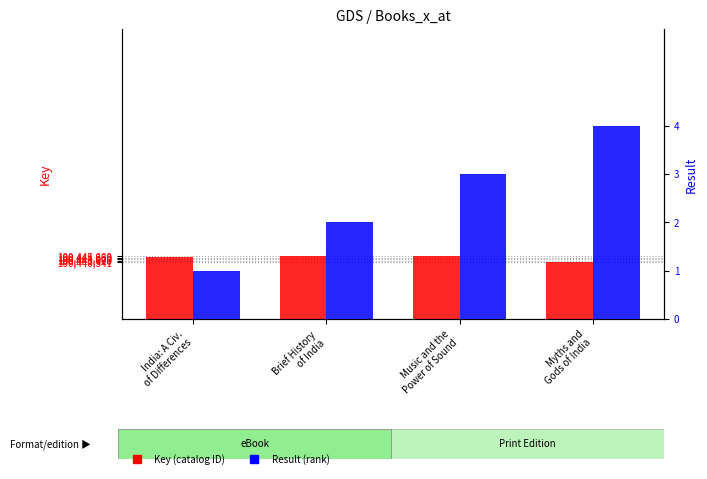

How many data points in Result are above 3?

1